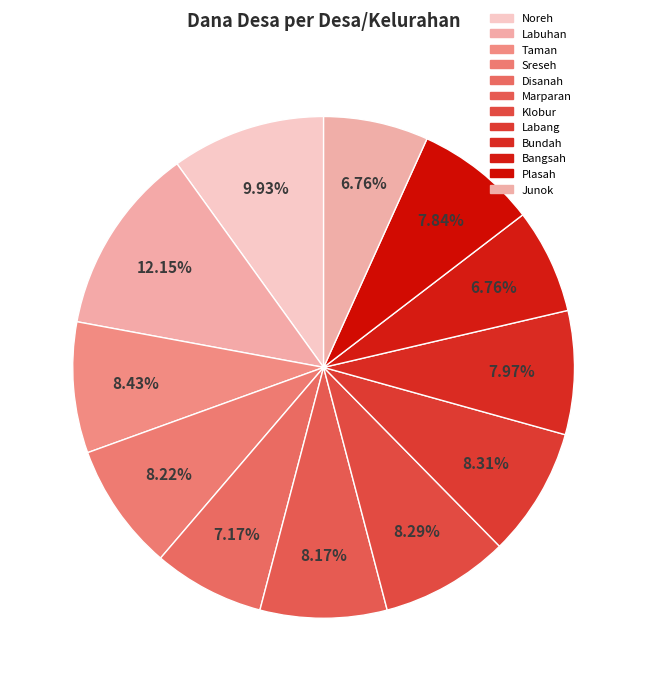

Which category has the biggest portion of the pie?

Labuhan